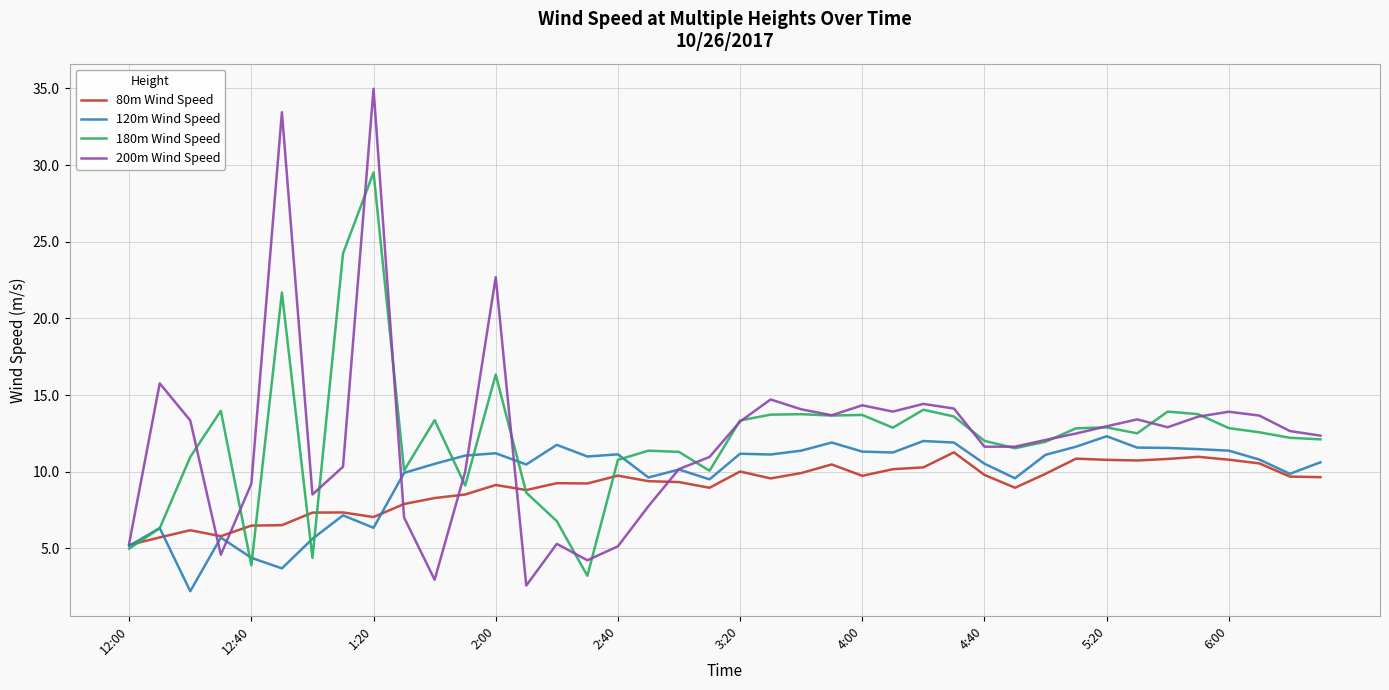

What is the minimum value for 120m Wind Speed?

2.2